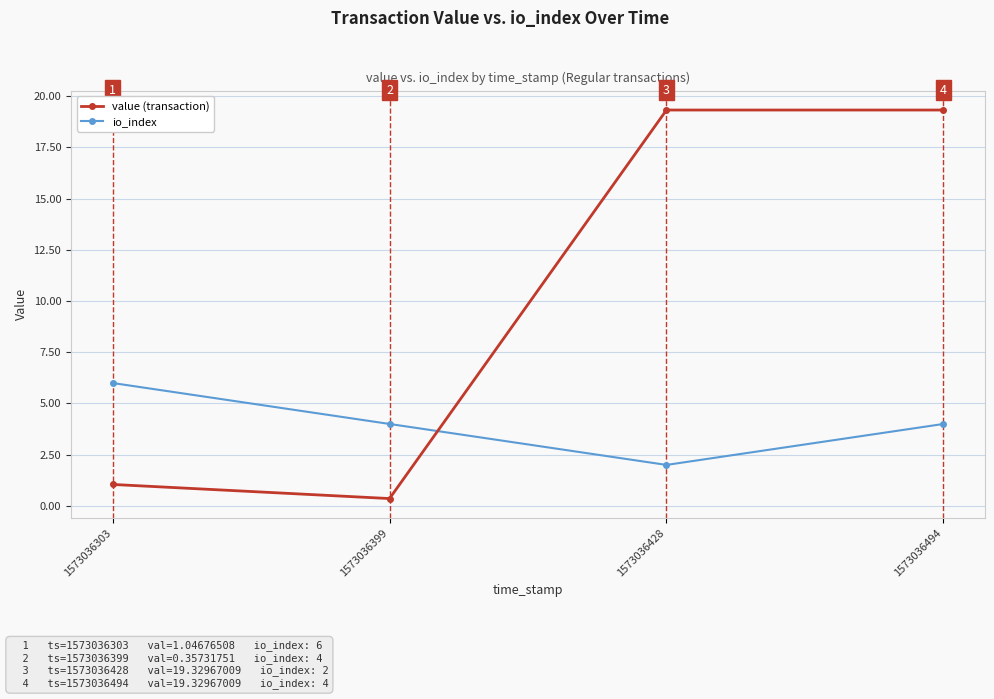

Which series has the widest spread of values?

value (transaction)